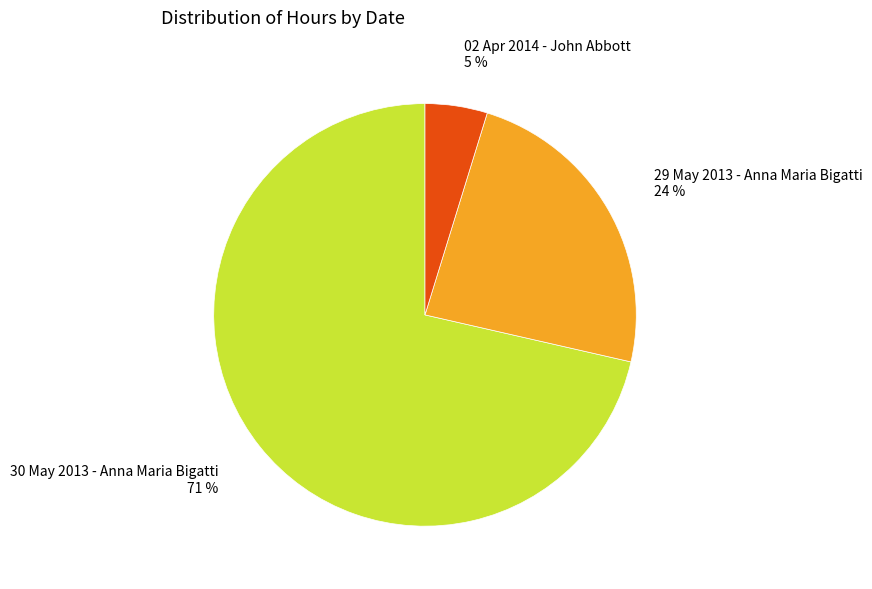

Between 30 May 2013 - Anna Maria Bigatti and 29 May 2013 - Anna Maria Bigatti, which is larger?

30 May 2013 - Anna Maria Bigatti